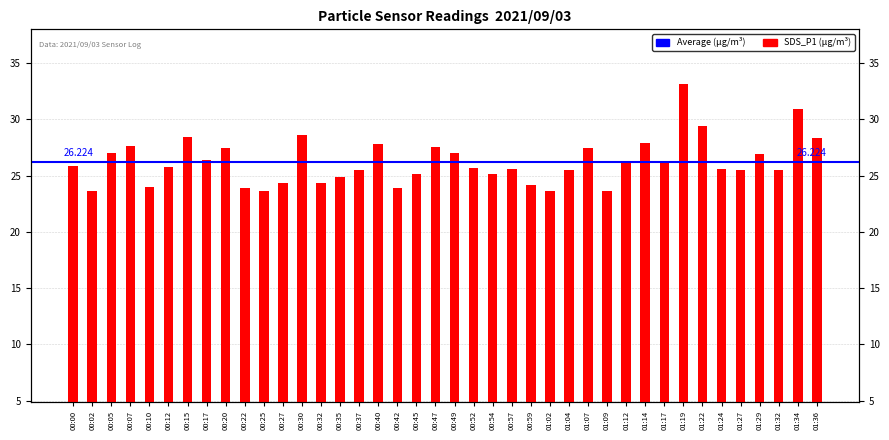

What is the label of the 32nd bar from the left?

01:17